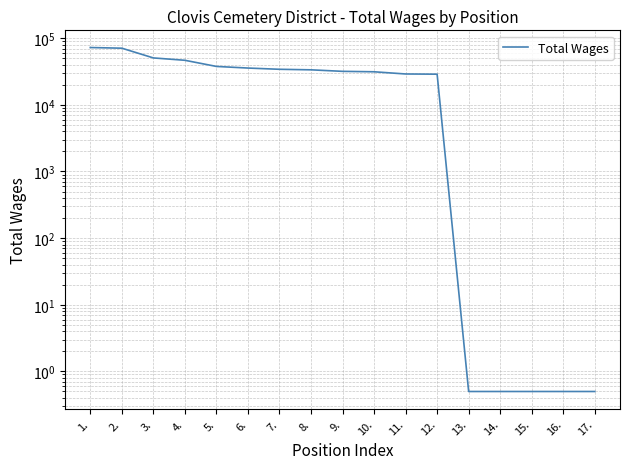

Count the number of data series in this chart.

1